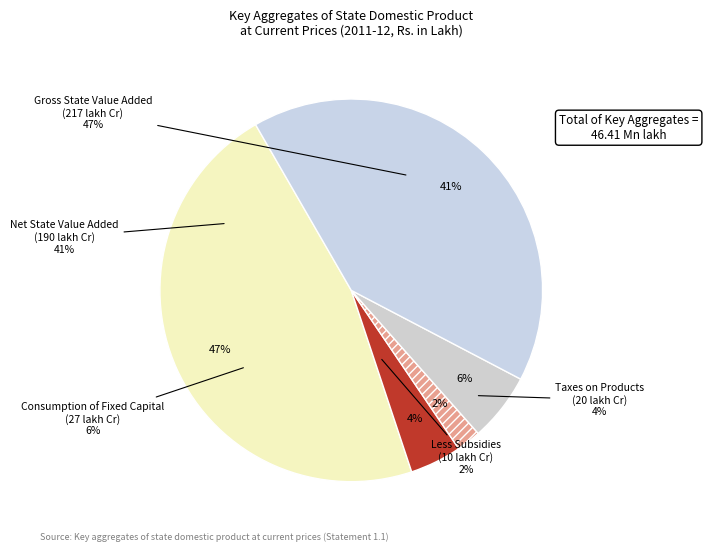

What is the total percentage of Consumption of Fixed Capital and Taxes on Products?

10.1%